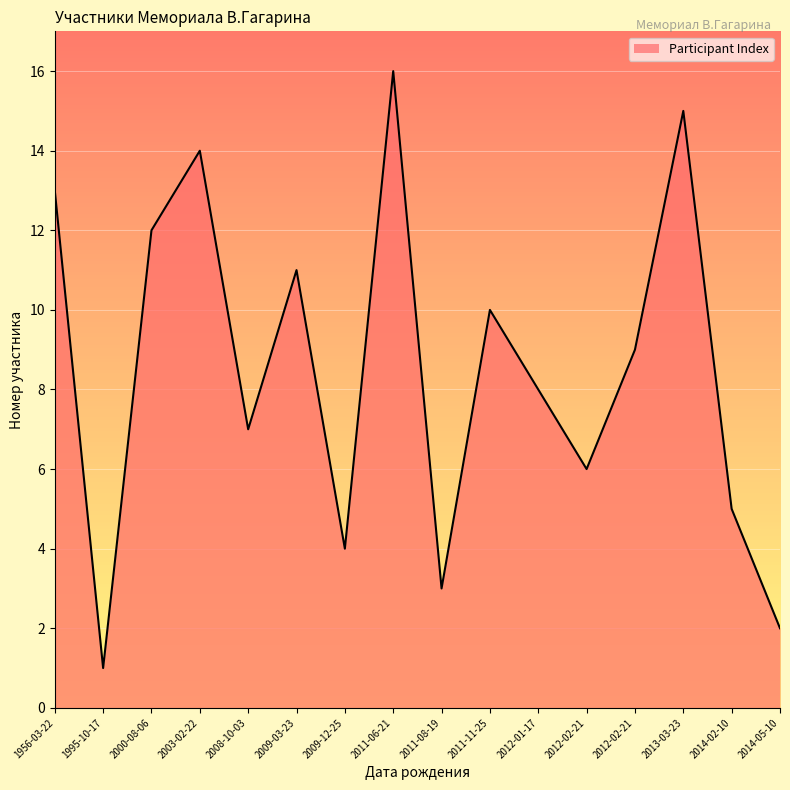

What is the ratio of the value at 2011-11-25 to the value at 2012-01-17?

1.2